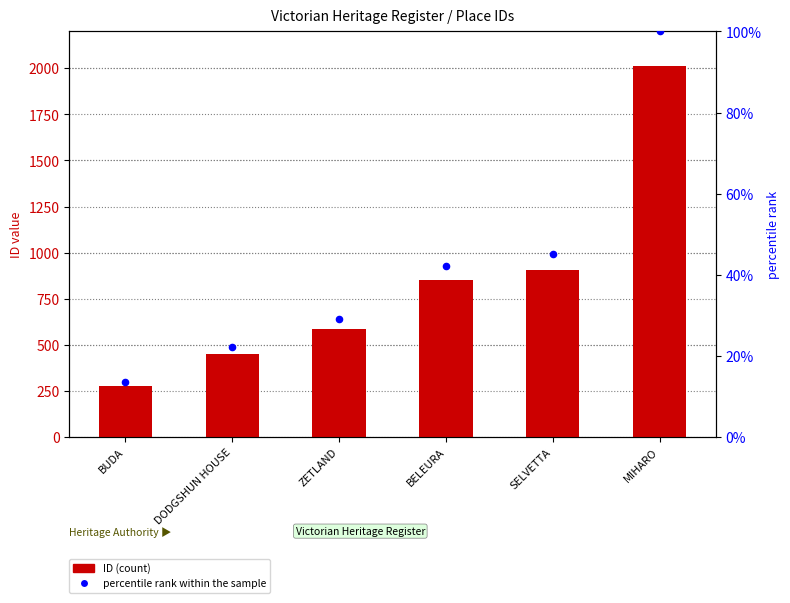

At how many categories does at least one series exceed 309?

5